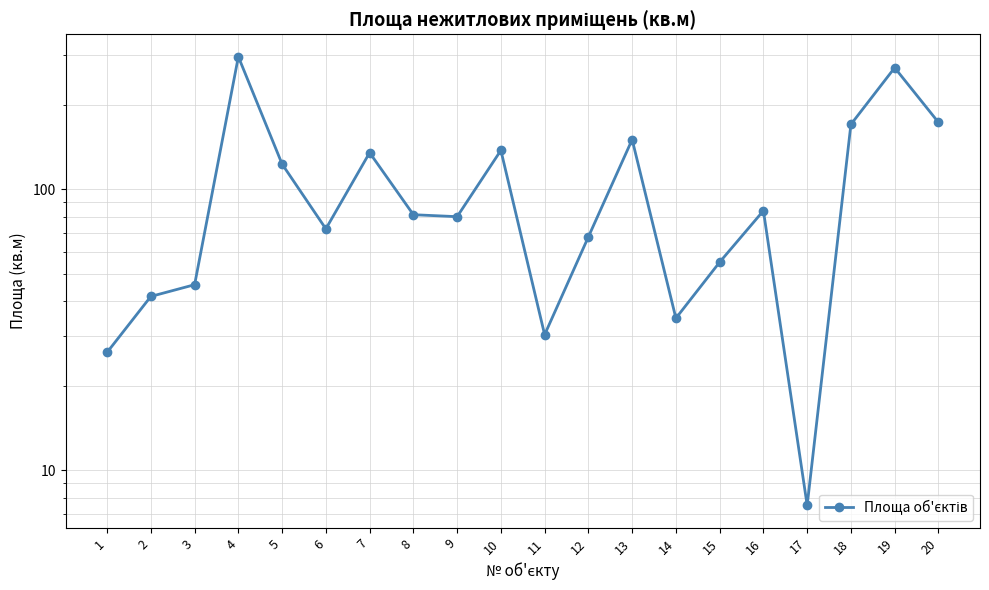

Reading left to right, what are all the values shown in this chart?

1=26.3	2=41.6	3=45.8	4=296.9	5=123.1	6=72.4	7=135.2	8=81.3	9=80.0	10=137.8	11=30.4	12=67.8	13=150.5	14=34.8	15=55.1	16=84.0	17=7.5	18=170.5	19=271.3	20=173.3